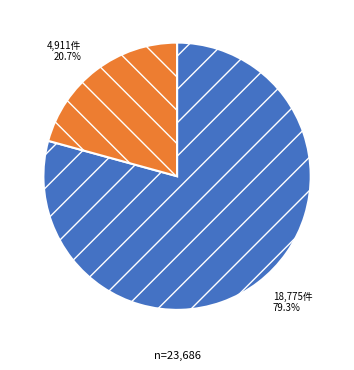

Is there a majority slice in this chart?

Yes